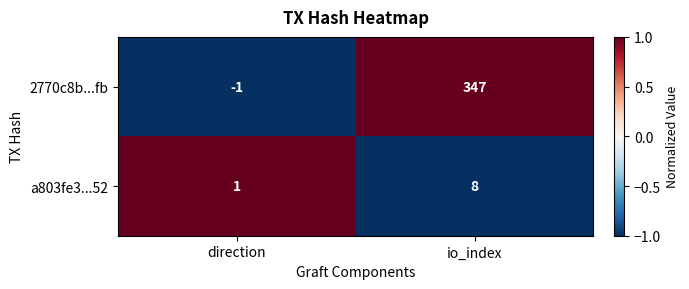

Reading right to left, transcribe all the data shown in this chart.

2770c8b...fb: io_index=347	direction=-1
a803fe3...52: io_index=8	direction=1